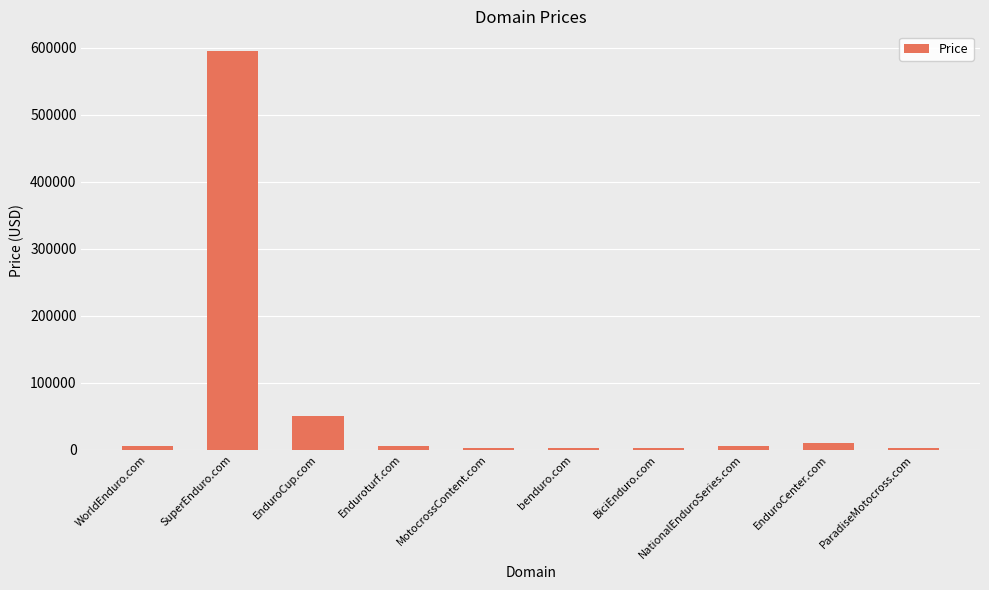

What is the minimum value shown in the chart?

1888